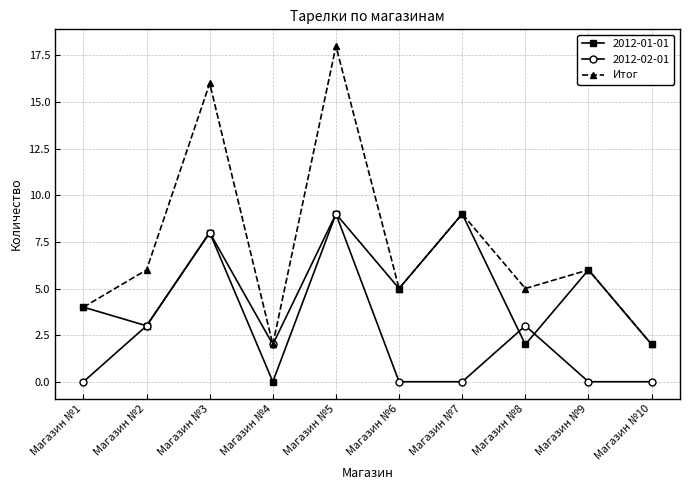

Rank the series at Магазин №8 from highest to lowest value.

Итог, 2012-02-01, 2012-01-01